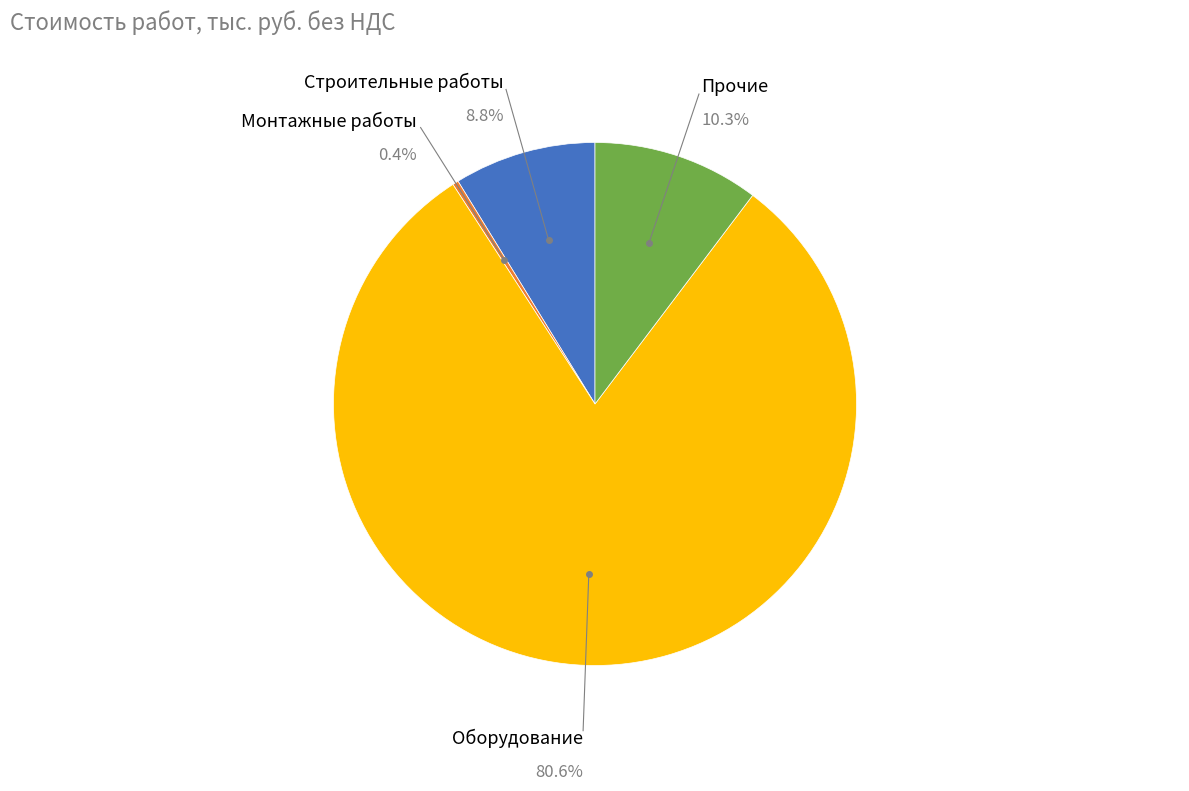

Does any single category account for the majority?

Yes